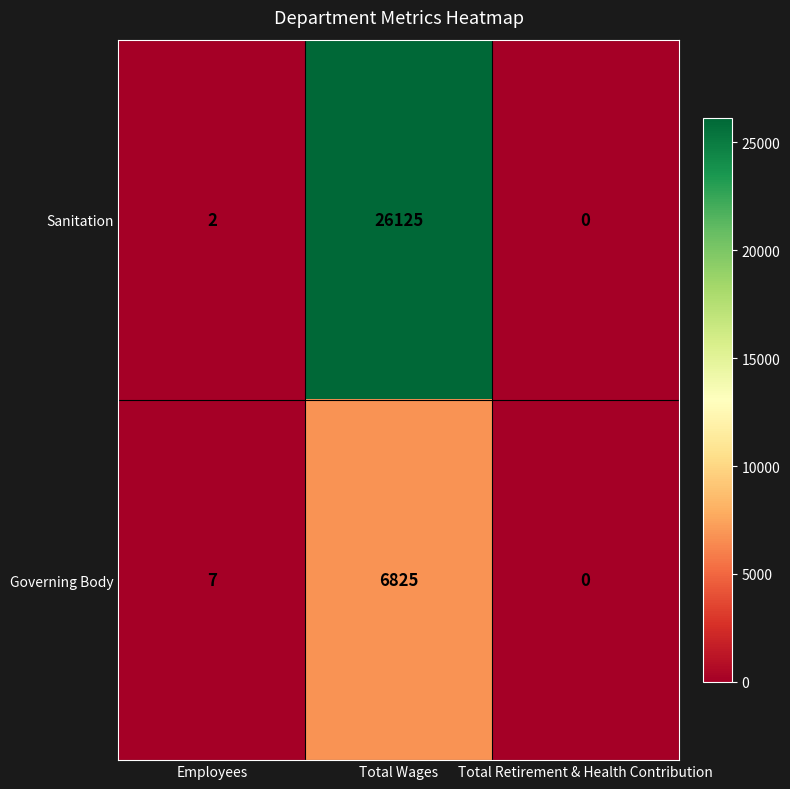

Which series has the largest range (max minus min)?

Sanitation